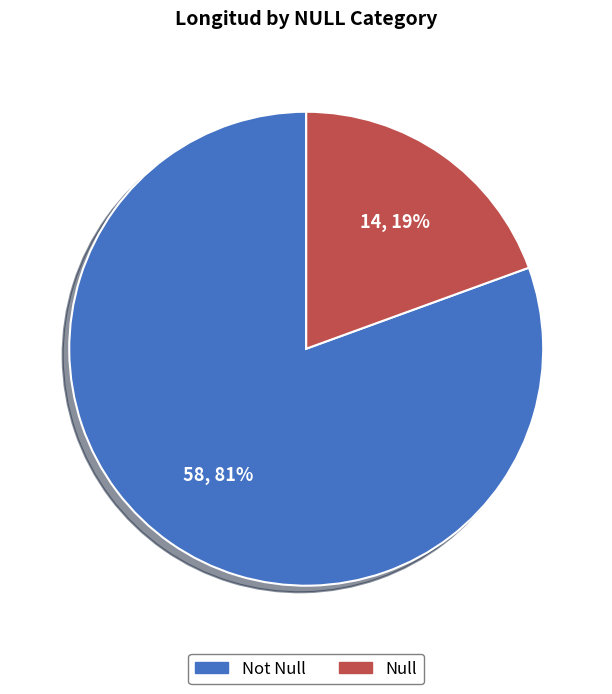

To the nearest percent, what percentage of the pie is Not Null?

81%